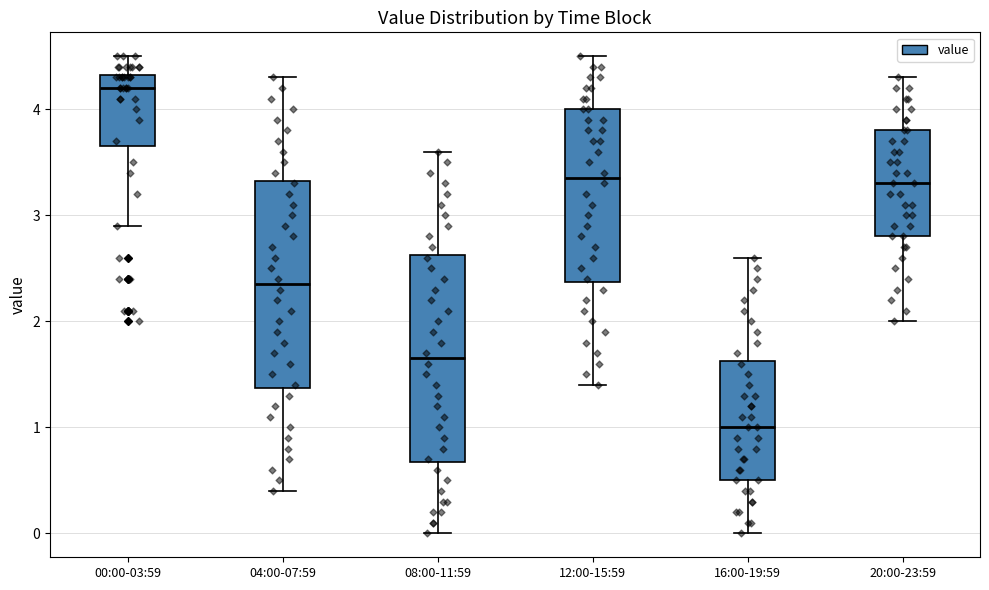

Reading left to right, read every box against the y-axis: the position of its median line, the range the box covers, and the ends of its whiskers. The values are not printed on the chart, so give them approximately, as read against the axis.

00:00-03:59: median 4.2, box 3.7 to 4.3, whiskers 2.9 to 4.5
04:00-07:59: median 2.4, box 1.4 to 3.3, whiskers 0.4 to 4.3
08:00-11:59: median 1.7, box 0.7 to 2.6, whiskers 0.0 to 3.6
12:00-15:59: median 3.4, box 2.4 to 4.0, whiskers 1.4 to 4.5
16:00-19:59: median 1.0, box 0.5 to 1.6, whiskers 0.0 to 2.6
20:00-23:59: median 3.3, box 2.8 to 3.8, whiskers 2.0 to 4.3